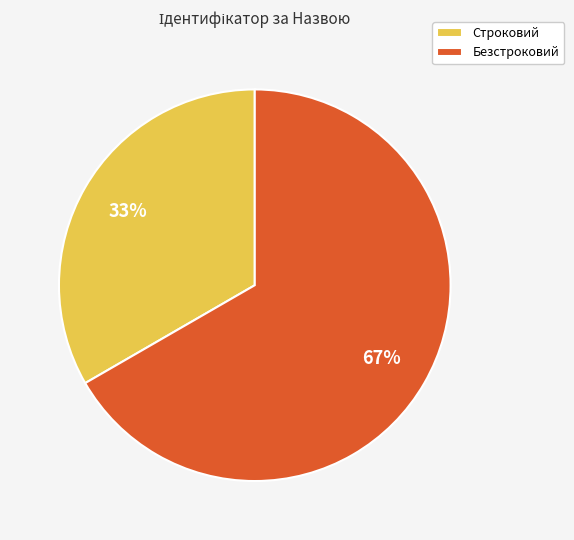

What is the smallest slice in the pie chart?

Строковий